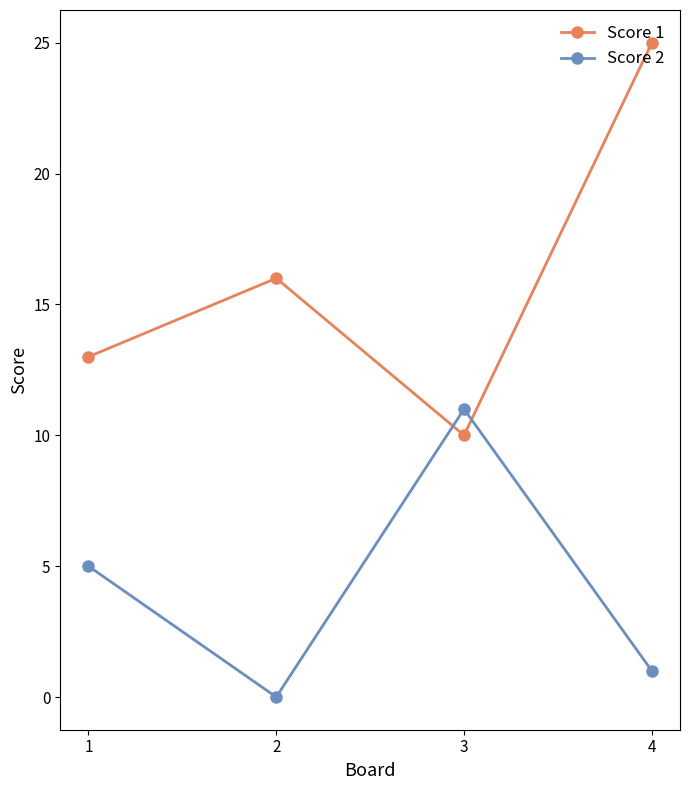

Is the value of Score 2 at 1 greater than the value of Score 1 at 2?

No